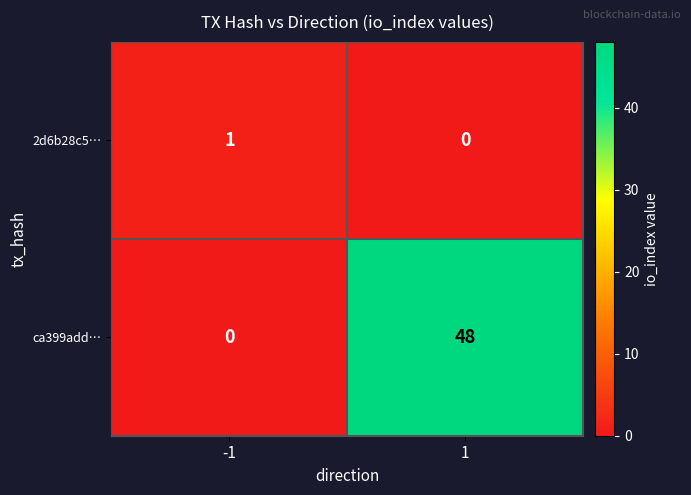

Reading left to right, list all the values displayed in this chart.

2d6b28c5…: -1=1	1=0
ca399add…: -1=0	1=48